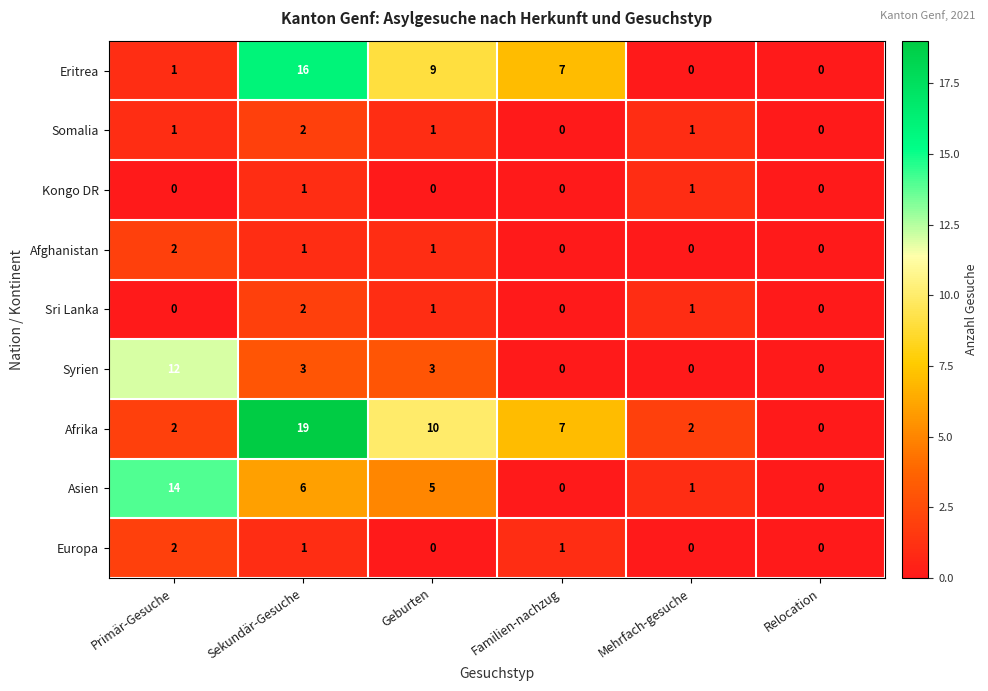

At which category is the sum across all series the highest?

Sekundär-Gesuche